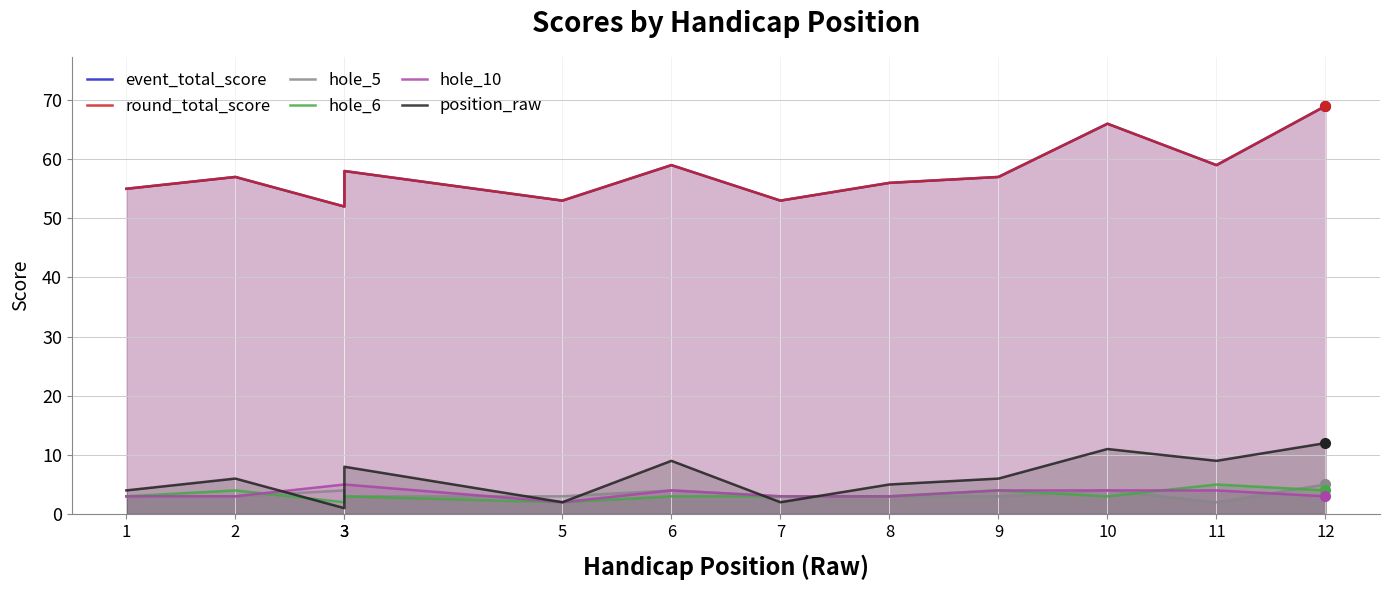

Which series has the largest total across all categories?

event_total_score